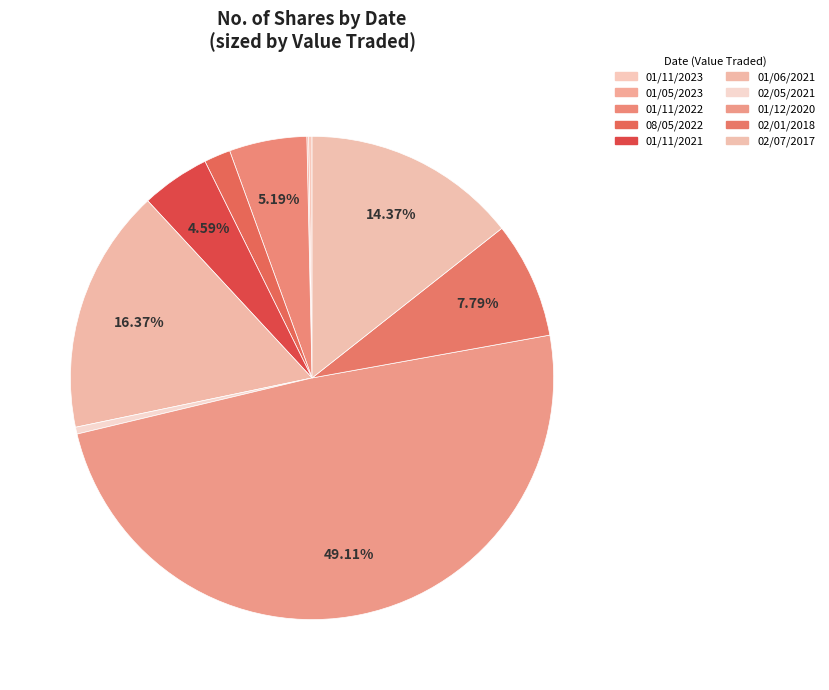

To the nearest percent, what is the difference between the largest and smallest slice percentages?

49%